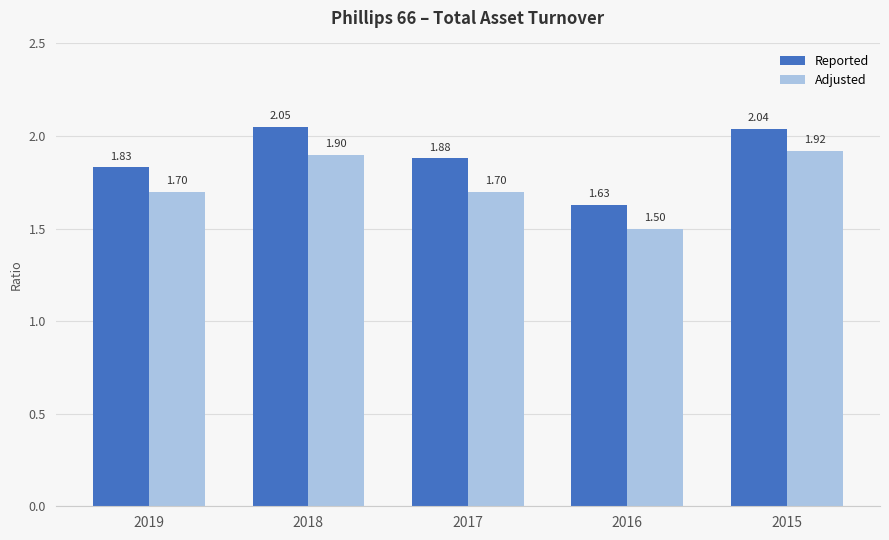

The value of Adjusted at 2019 is 1.7. True or false?

True